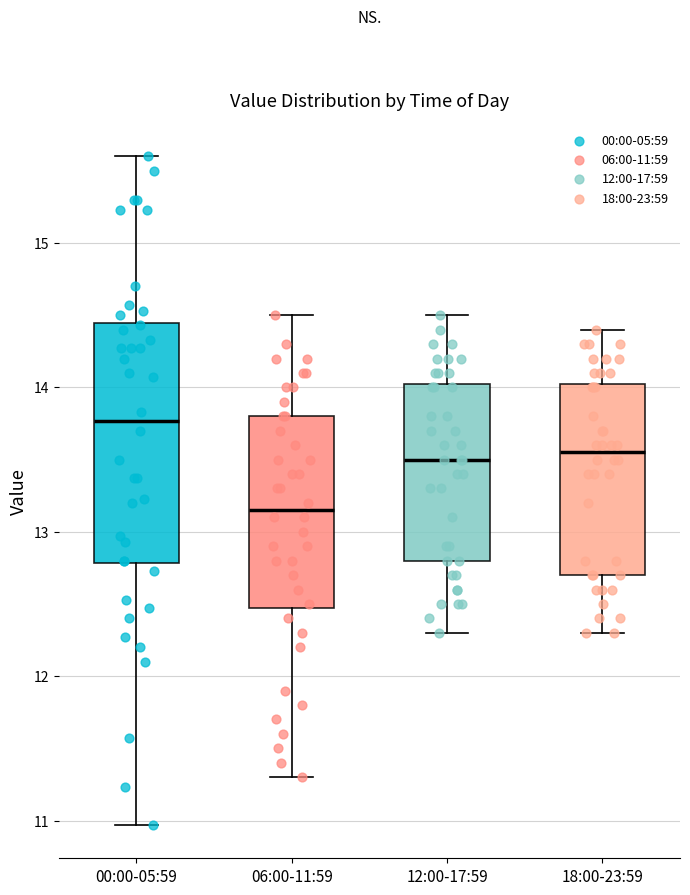

Reading left to right, read every box against the y-axis: the position of its median line, the range the box covers, and the ends of its whiskers. The values are not printed on the chart, so give them approximately, as read against the axis.

00:00-05:59: median 13.8, box 12.8 to 14.4, whiskers 11.0 to 15.6
06:00-11:59: median 13.2, box 12.5 to 13.8, whiskers 11.3 to 14.5
12:00-17:59: median 13.5, box 12.8 to 14.0, whiskers 12.3 to 14.5
18:00-23:59: median 13.6, box 12.7 to 14.0, whiskers 12.3 to 14.4